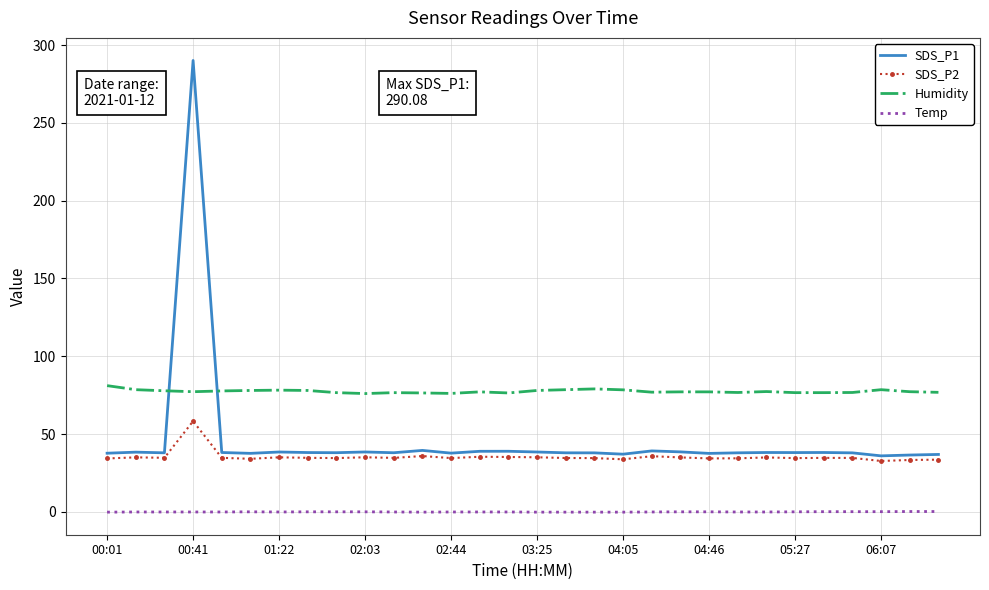

Count the number of categories in the chart.

30